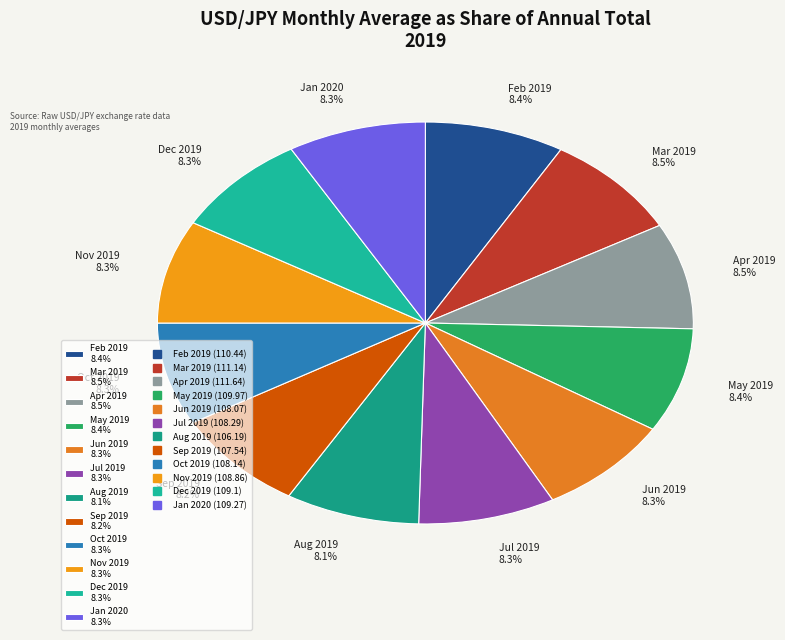

To the nearest percent, what percentage of the pie is May 2019?

8%